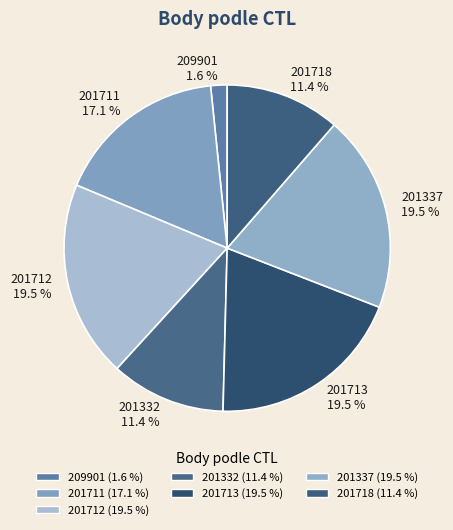

To the nearest percent, what portion does 201332 represent?

11%